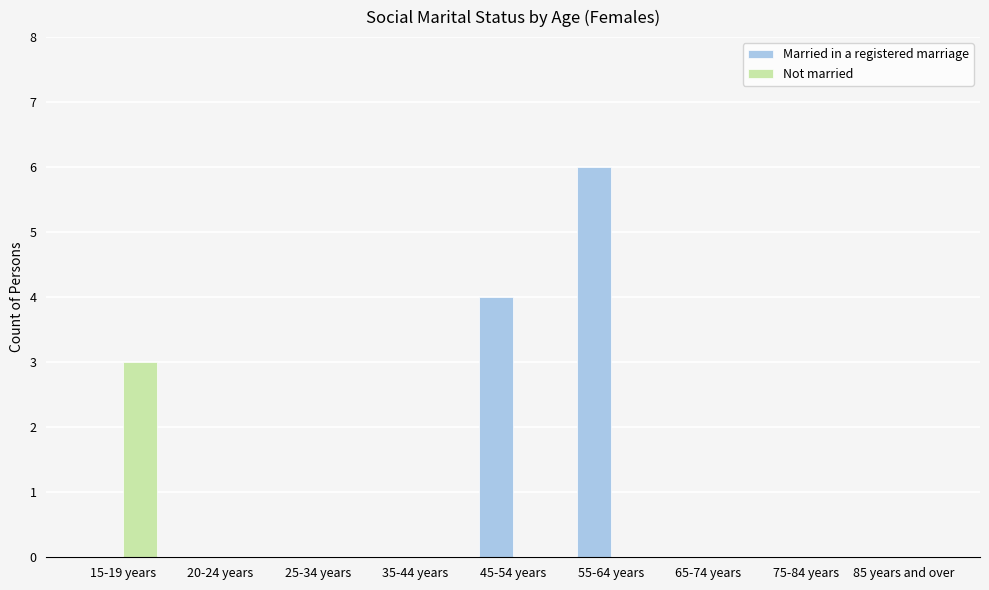

At which label does Married in a registered marriage reach its peak?

55-64 years